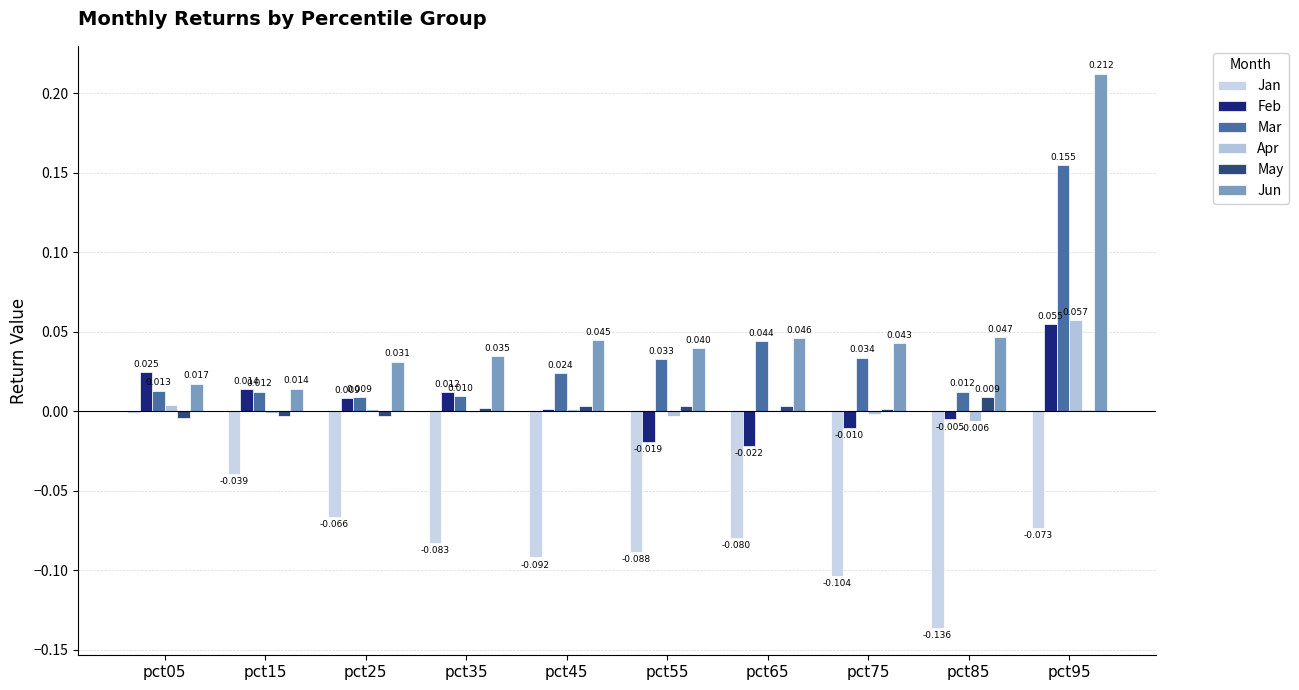

True or false: May has a value of 0.0 at pct75.

True